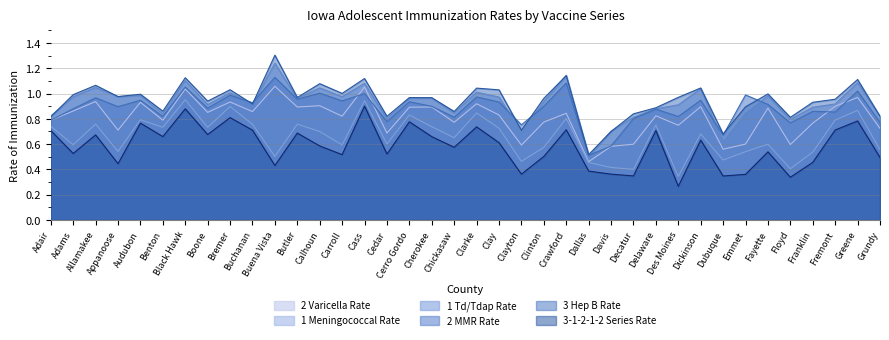

Does the chart have visible grid lines?

Yes